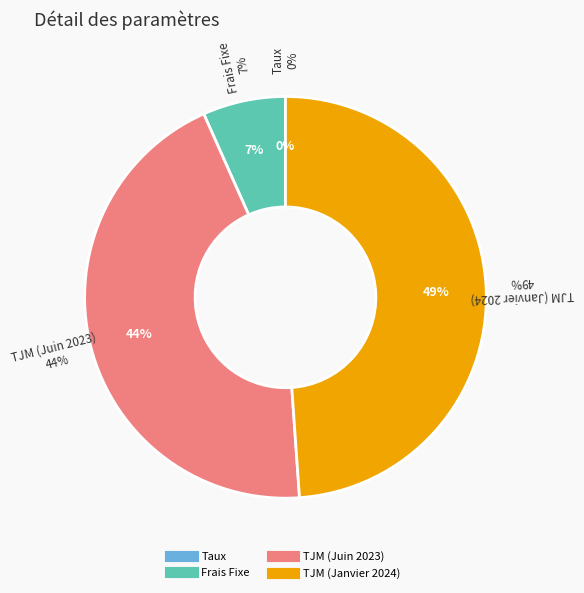

What is the largest slice in the pie chart?

TJM (Janvier 2024)